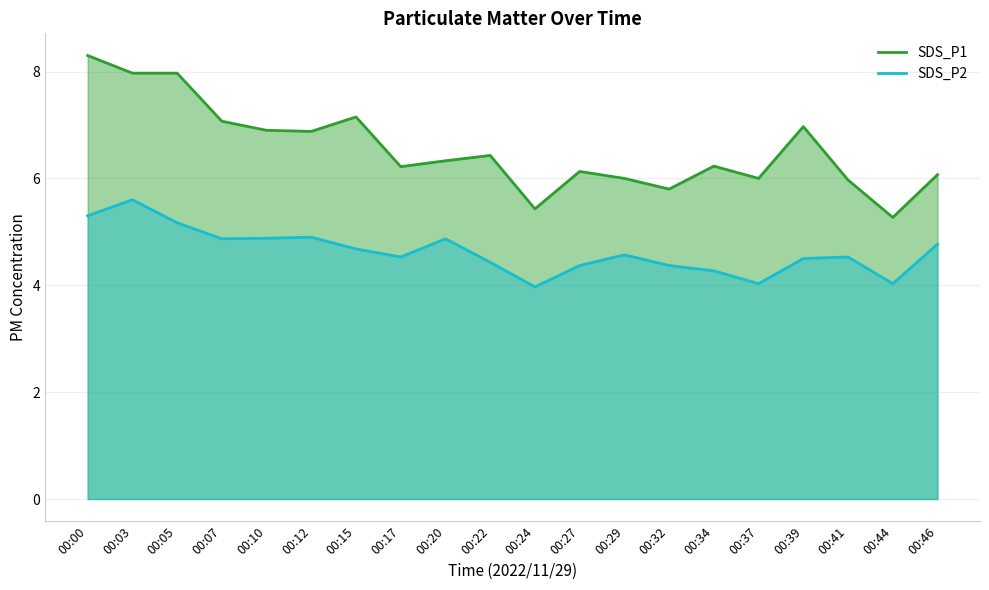

Reading right to left, extract all data points from this chart.

SDS_P1: 6.1	5.3	6.0	7.0	6.0	6.2	5.8	6.0	6.1	5.4	6.4	6.3	6.2	7.2	6.9	6.9	7.1	8.0	8.0	8.3
SDS_P2: 4.8	4.0	4.5	4.5	4.0	4.3	4.4	4.6	4.4	4.0	4.4	4.9	4.5	4.7	4.9	4.9	4.9	5.2	5.6	5.3